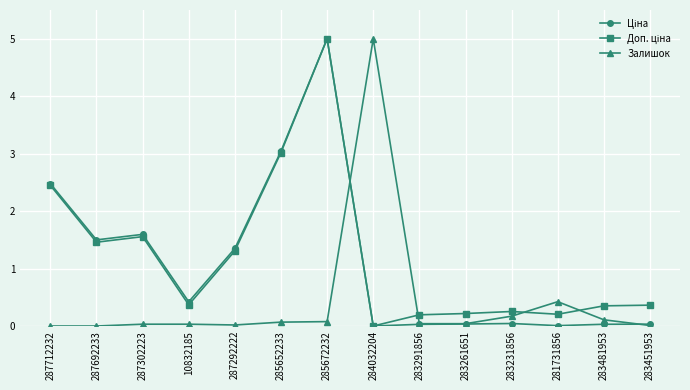

What is the sum of all Залишок values?

6.0